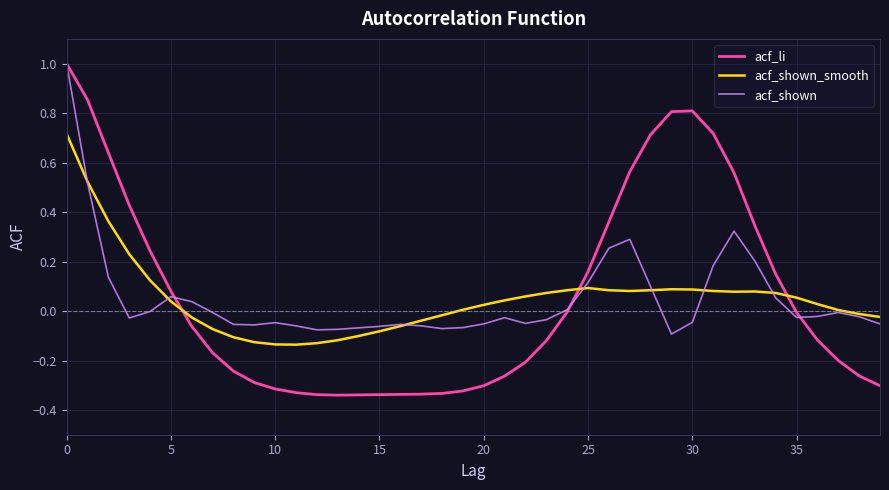

Which series has the widest spread of values?

acf_li